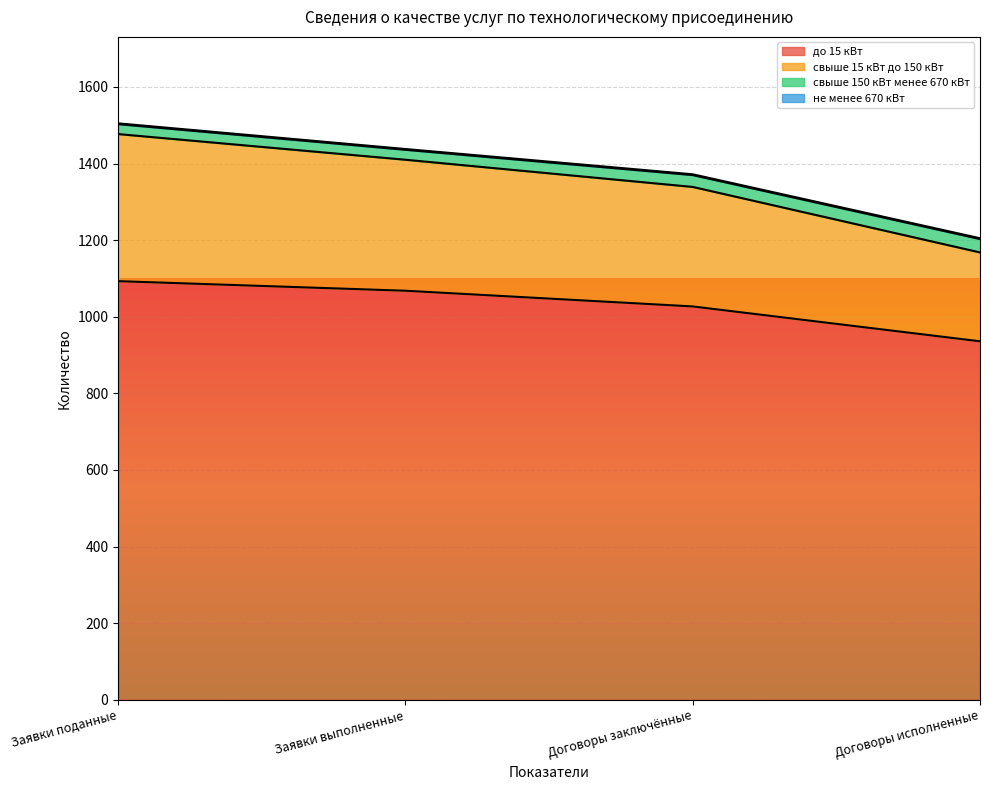

At which label does до 15 кВт reach its minimum?

Договоры исполненные